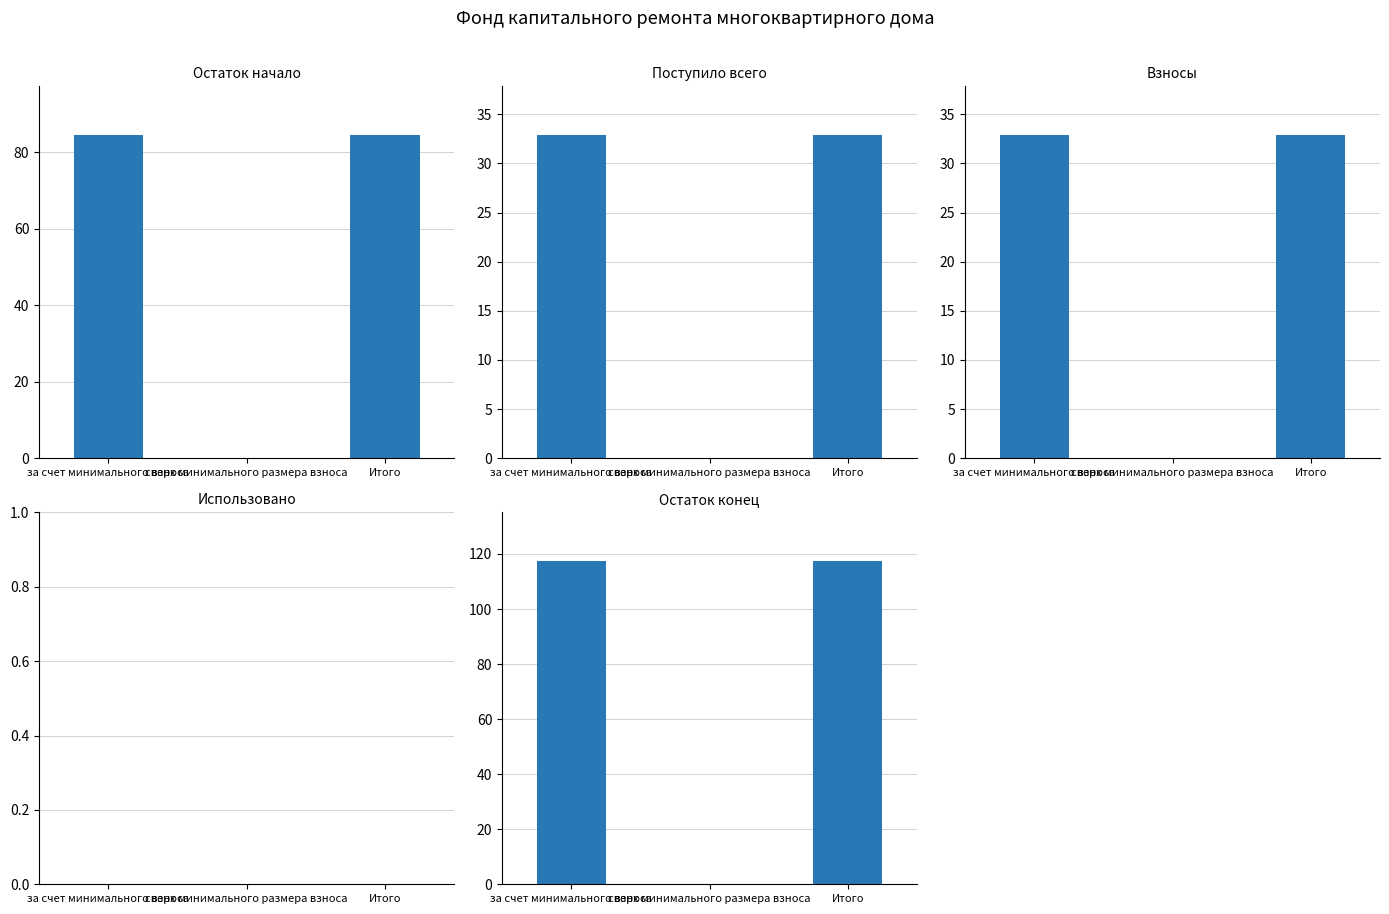

How many bars are there in each group?

5